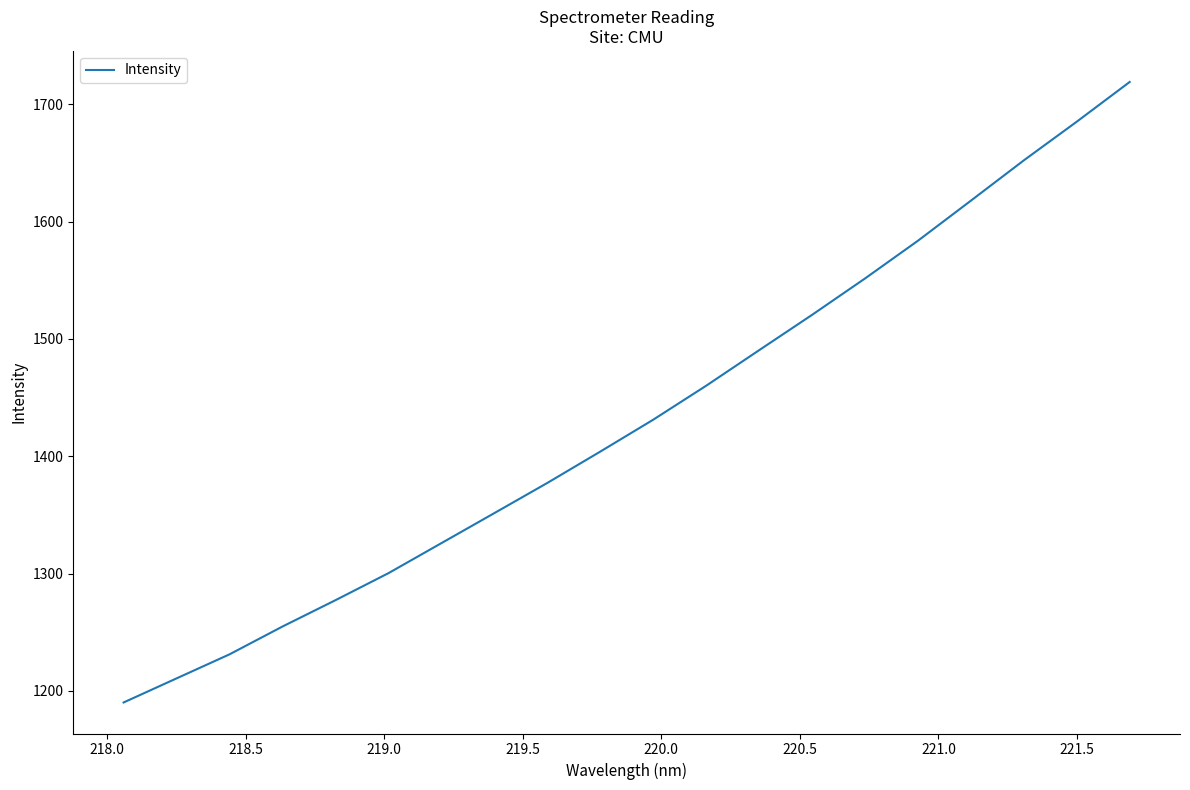

What is the difference between the maximum and minimum values?

529.1